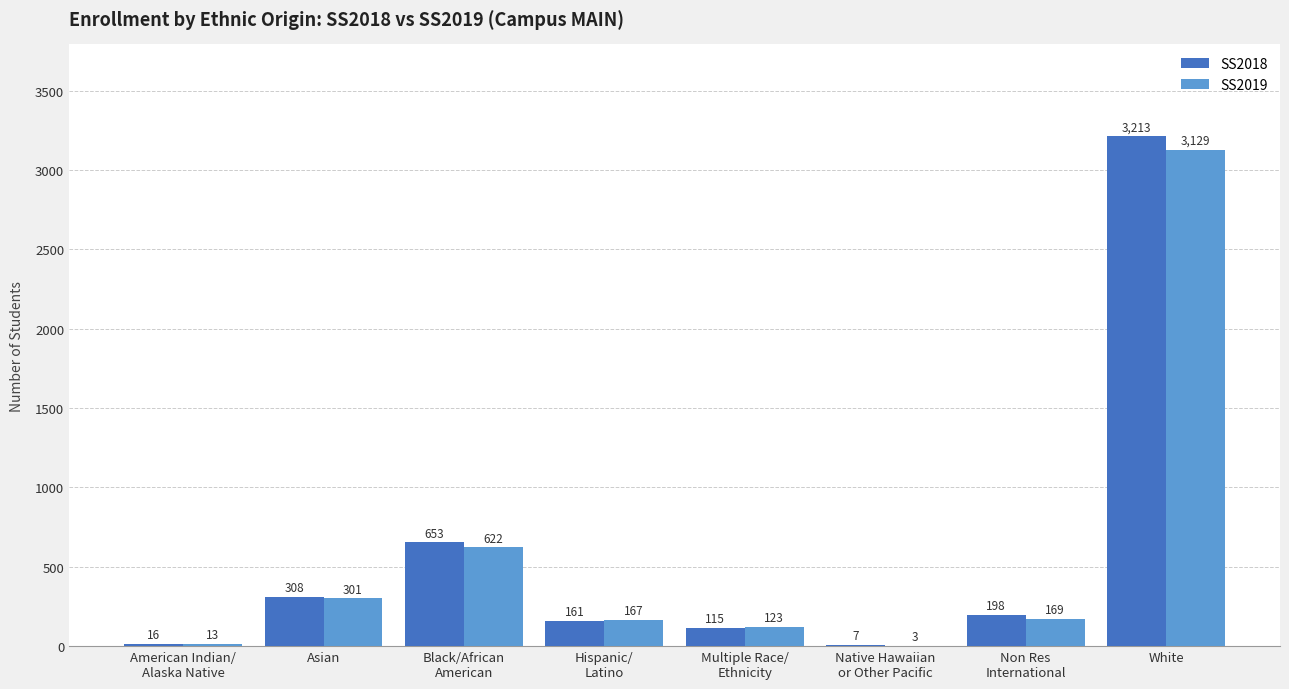

What are all the series names shown in the legend?

SS2018, SS2019